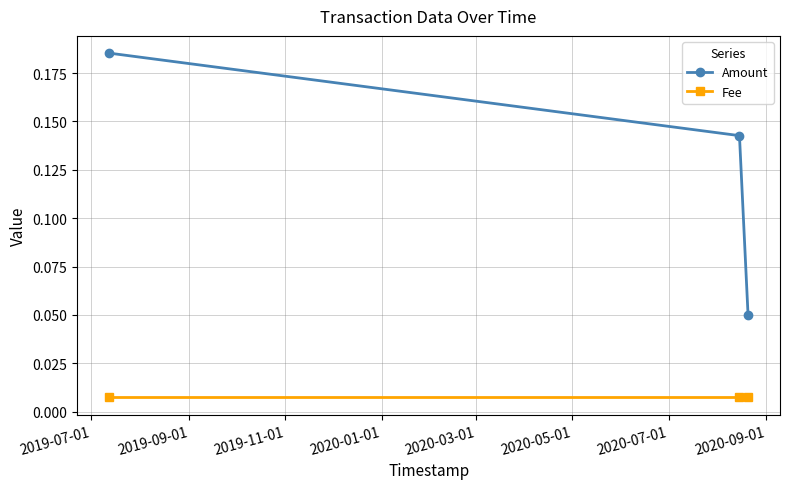

What are all the series names shown in the legend?

Amount, Fee